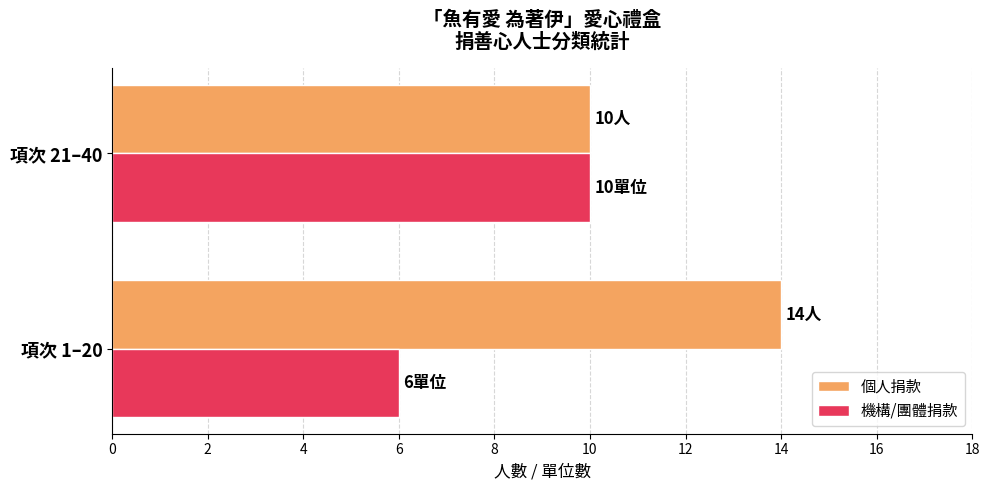

The 機構/團體捐款 series shows 3 at 項次 1–20. True or false?

False